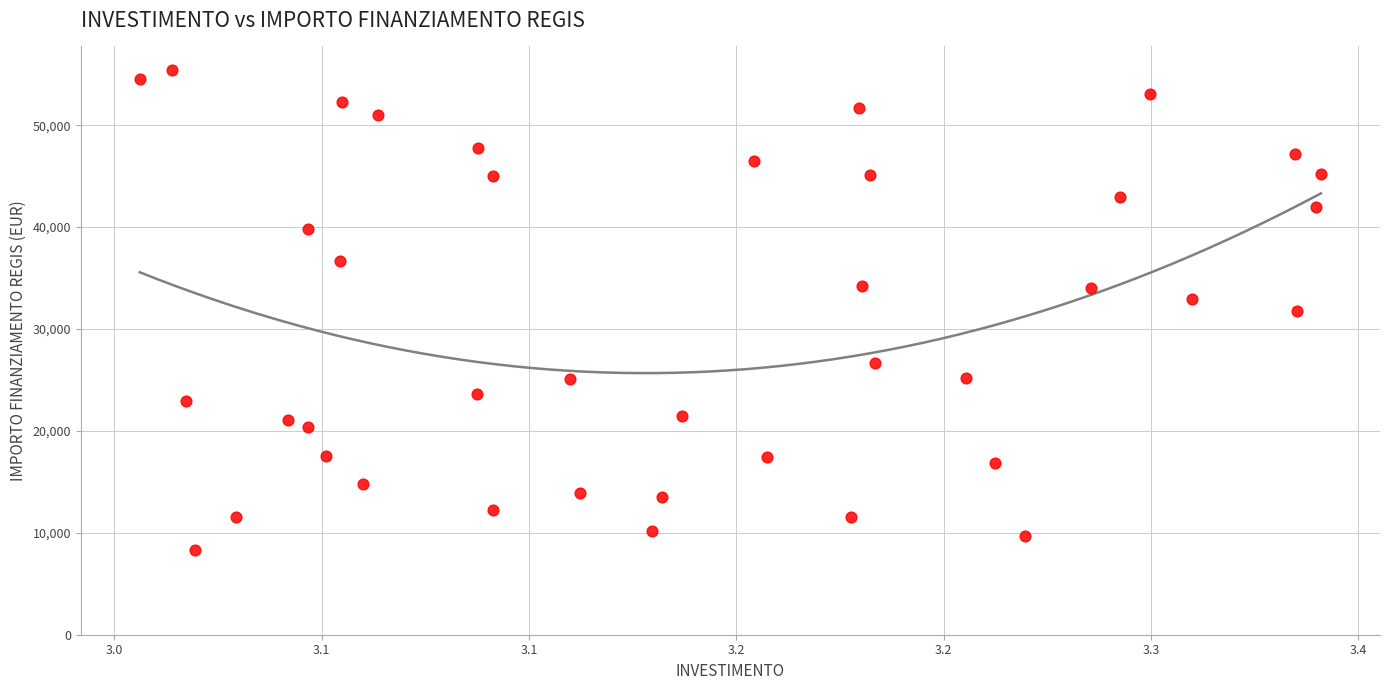

What is the range of Y values (max minus min)?

47105.5